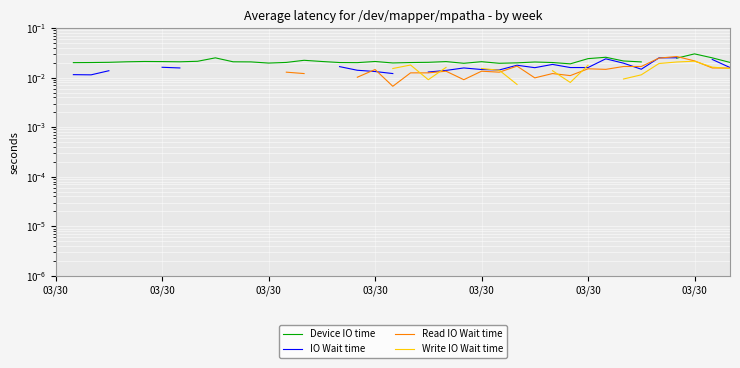

How many values in the Device IO time series exceed 0?

37